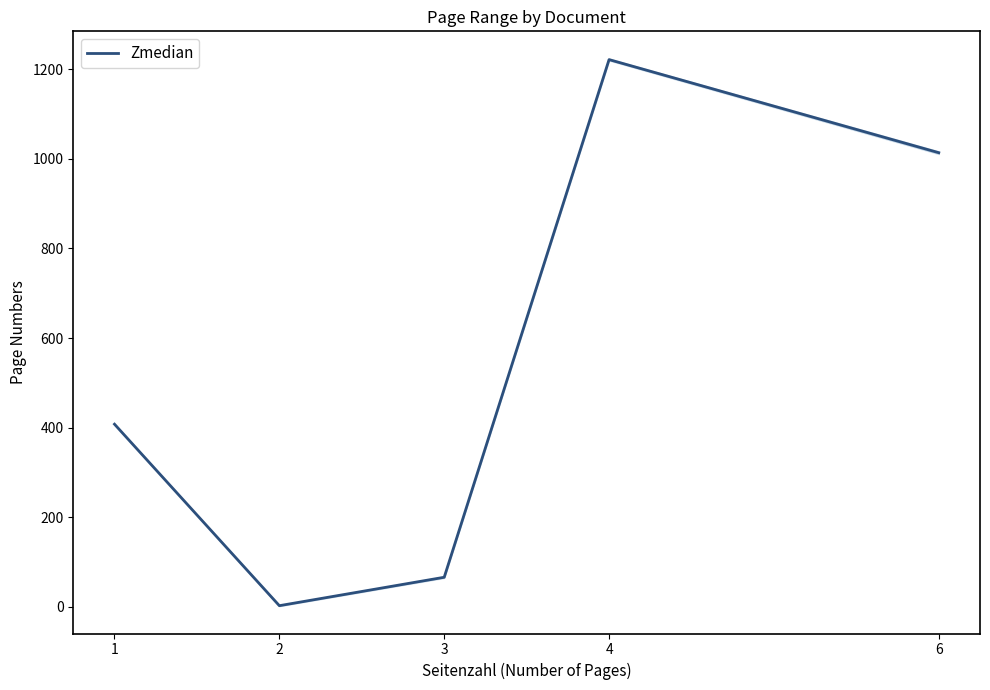

How many series are shown in this chart?

1